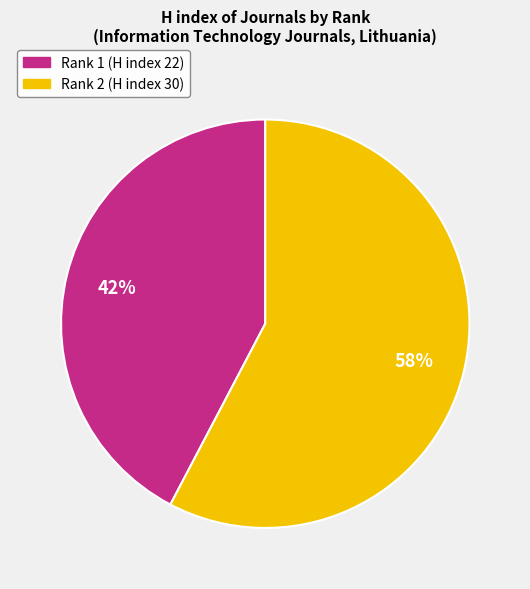

What is the ratio of the value at Rank 1 (H index 22) to the value at Rank 2 (H index 30)?

0.7